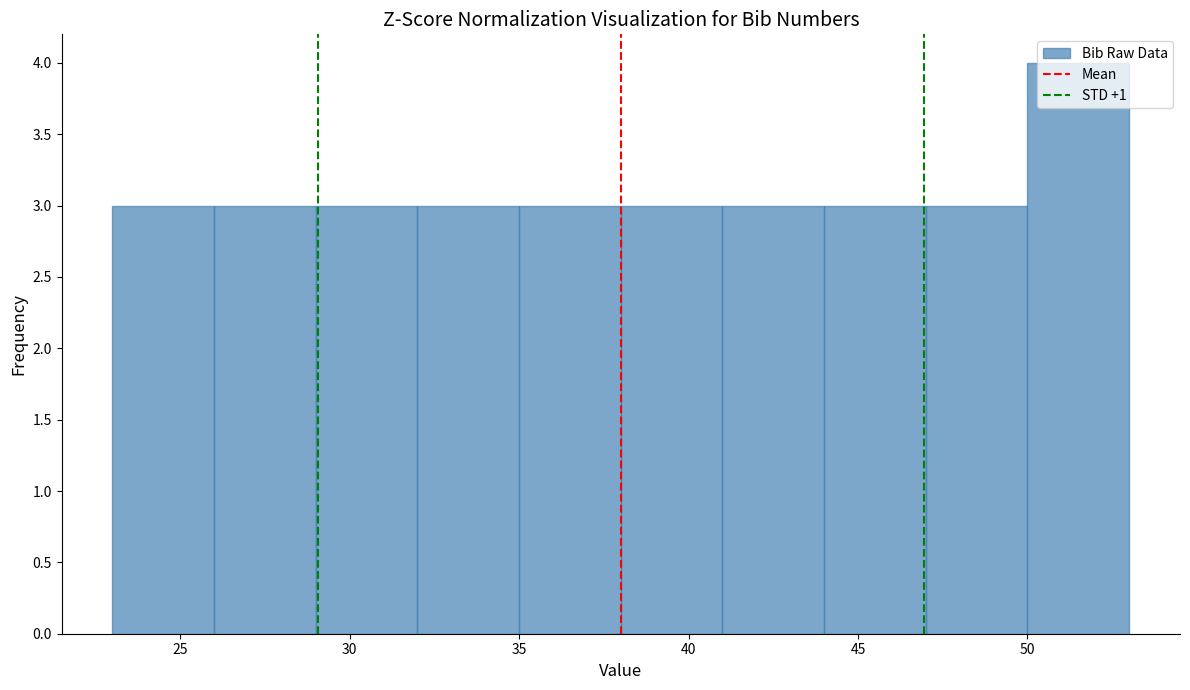

Reading left to right, transcribe this chart: for each bar, give the range it covers on the x-axis and its height. The values are not printed on the chart, so give them approximately, as read against the axis.

23 to 26: 3
26 to 29: 3
29 to 32: 3
32 to 35: 3
35 to 38: 3
38 to 41: 3
41 to 44: 3
44 to 47: 3
47 to 50: 3
50 to 53: 4